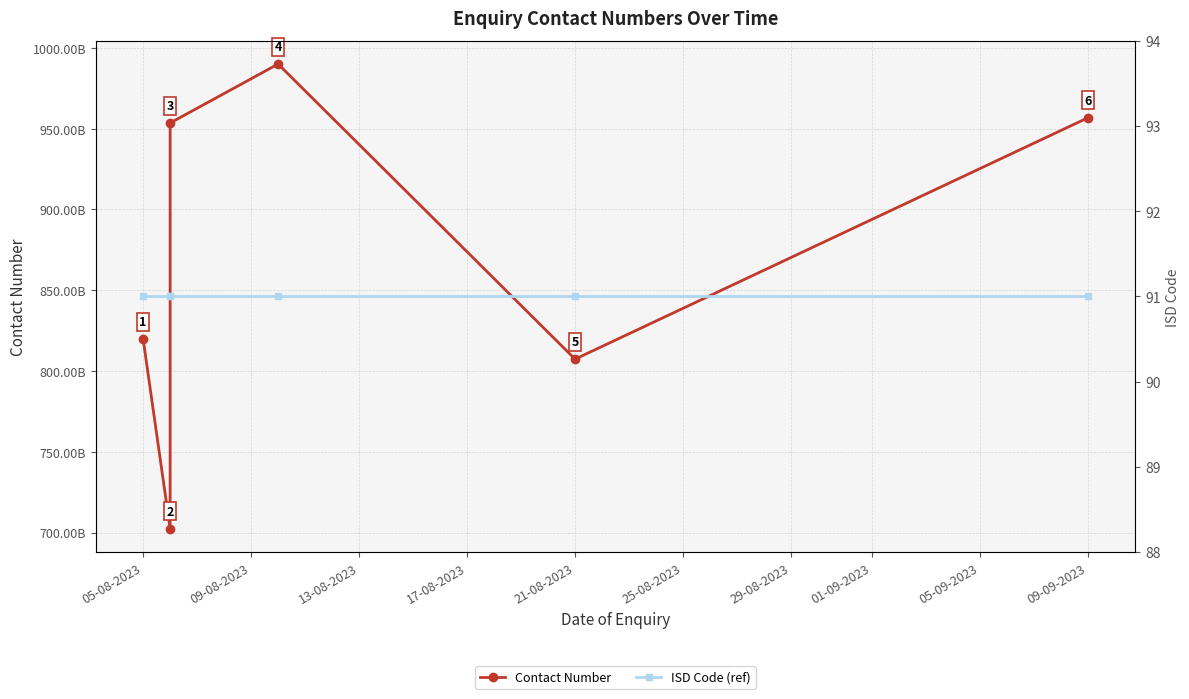

Reading left to right, transcribe all the data shown in this chart.

Contact Number: 8197788045	7022916752	9535356535	9900445128	8073584067	9567871961
ISD Code (ref): 91	91	91	91	91	91